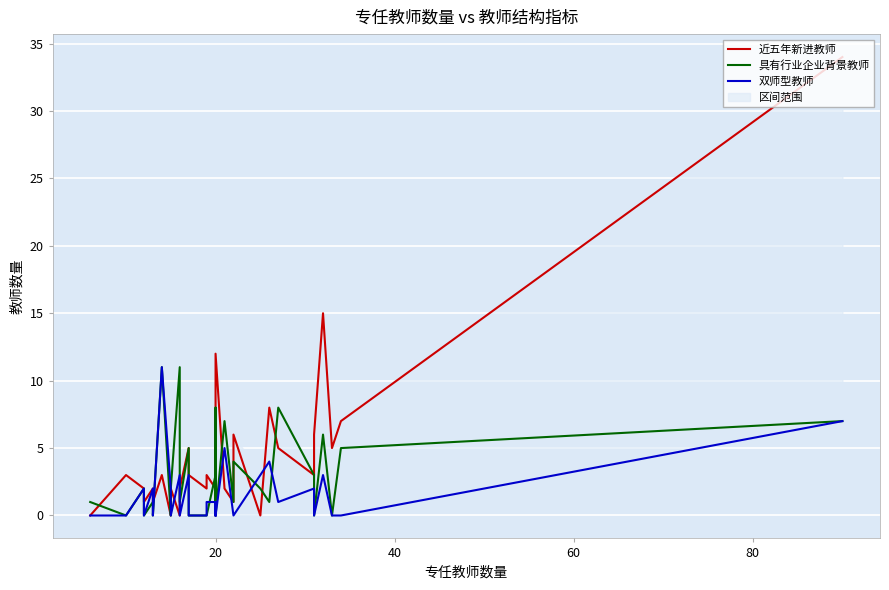

In 近五年新进教师, how many points are higher than both neighbors (excluding endpoints)?

10